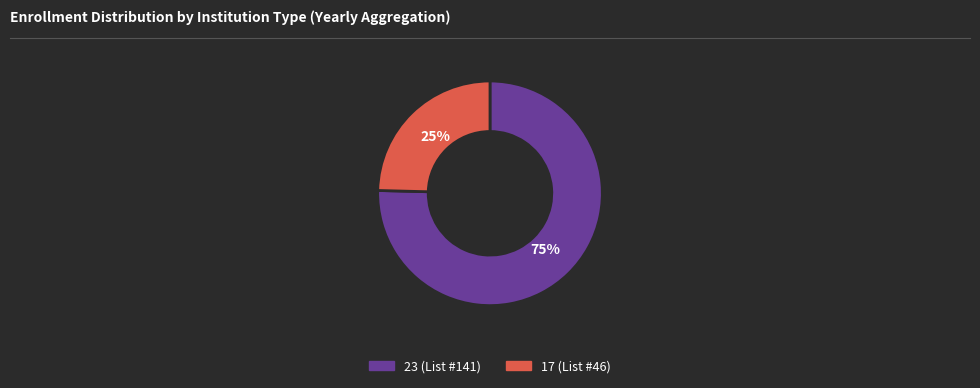

How many segments does this pie chart have?

2